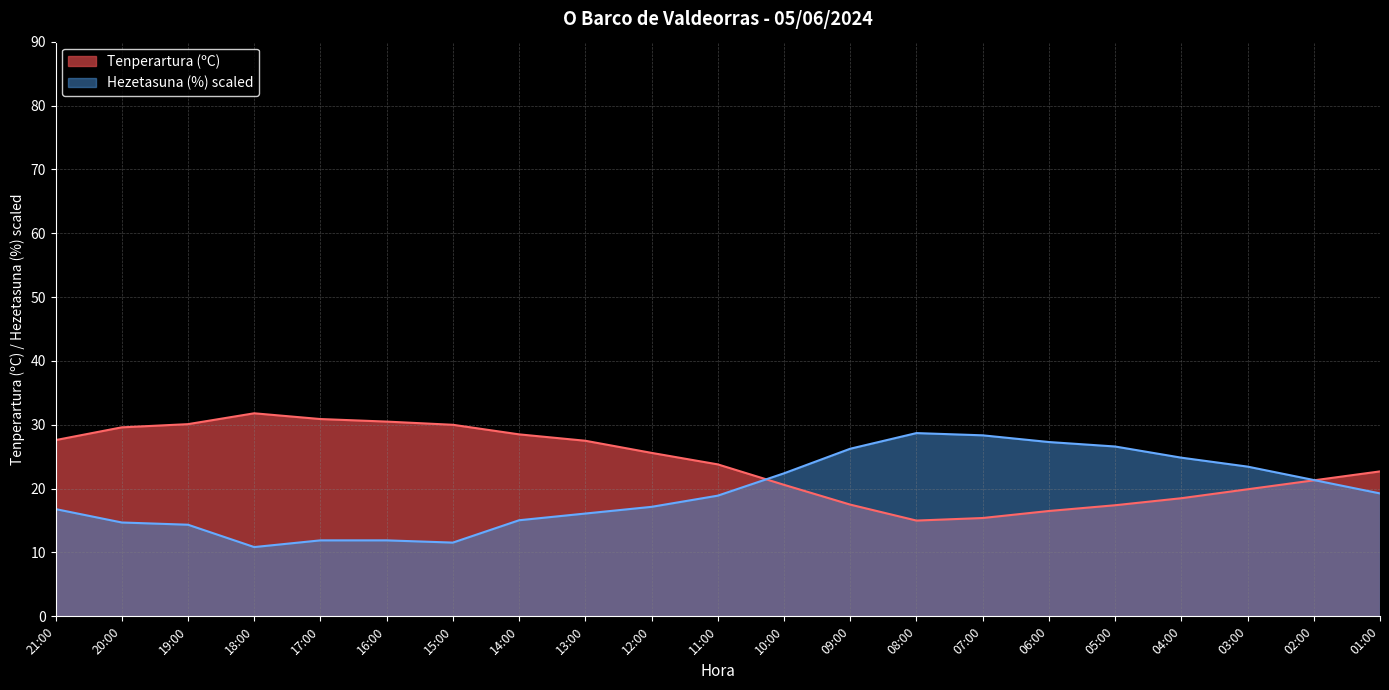

What is the sum of the Tenperartura (ºC) values at 02:00 and 03:00?

41.2